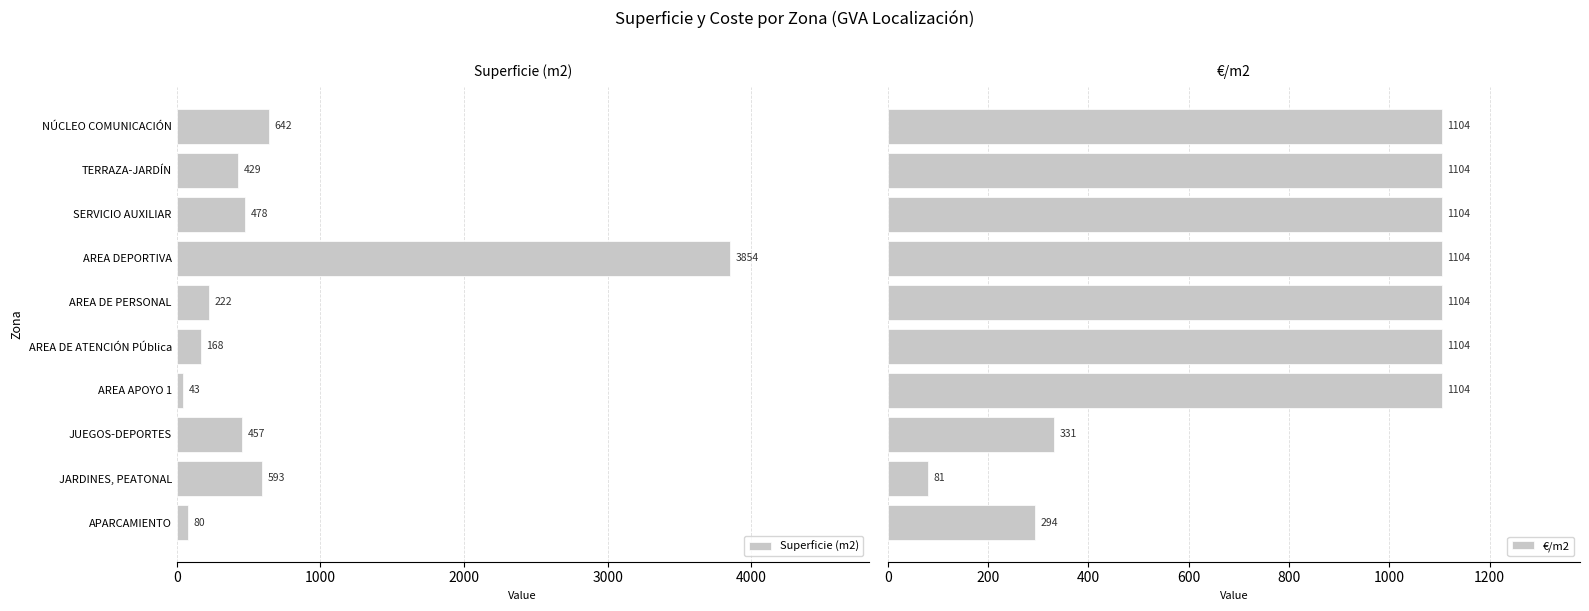

Where is Superficie (m2) nearest to the value 1948?

NÚCLEO COMUNICACIÓN